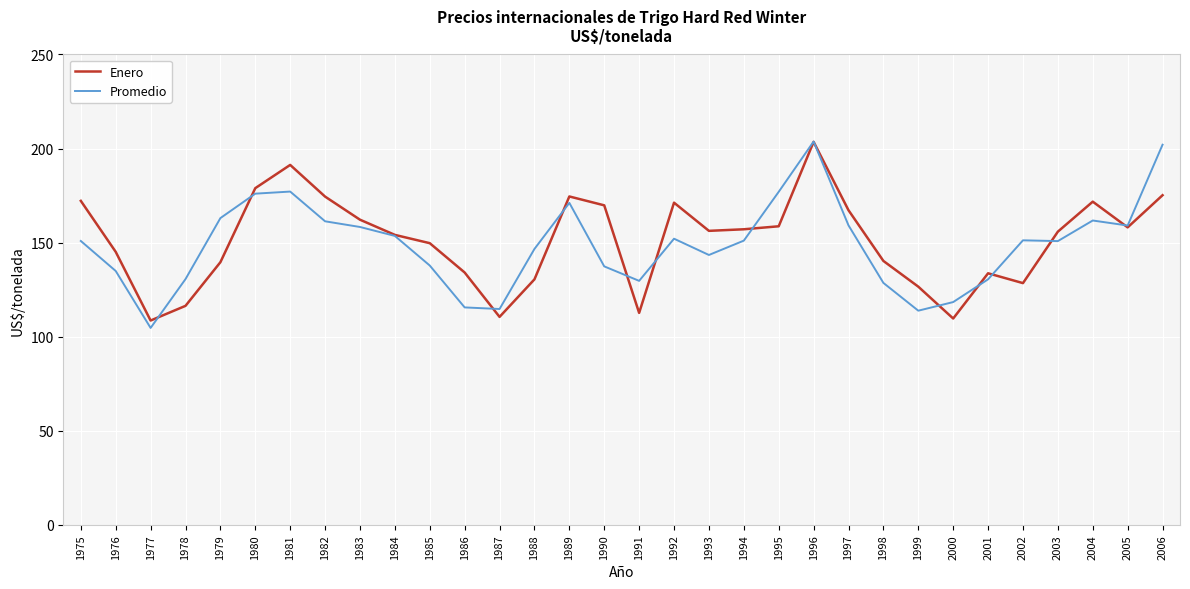

Is it true that Promedio equals 205.7 at 1990?

False